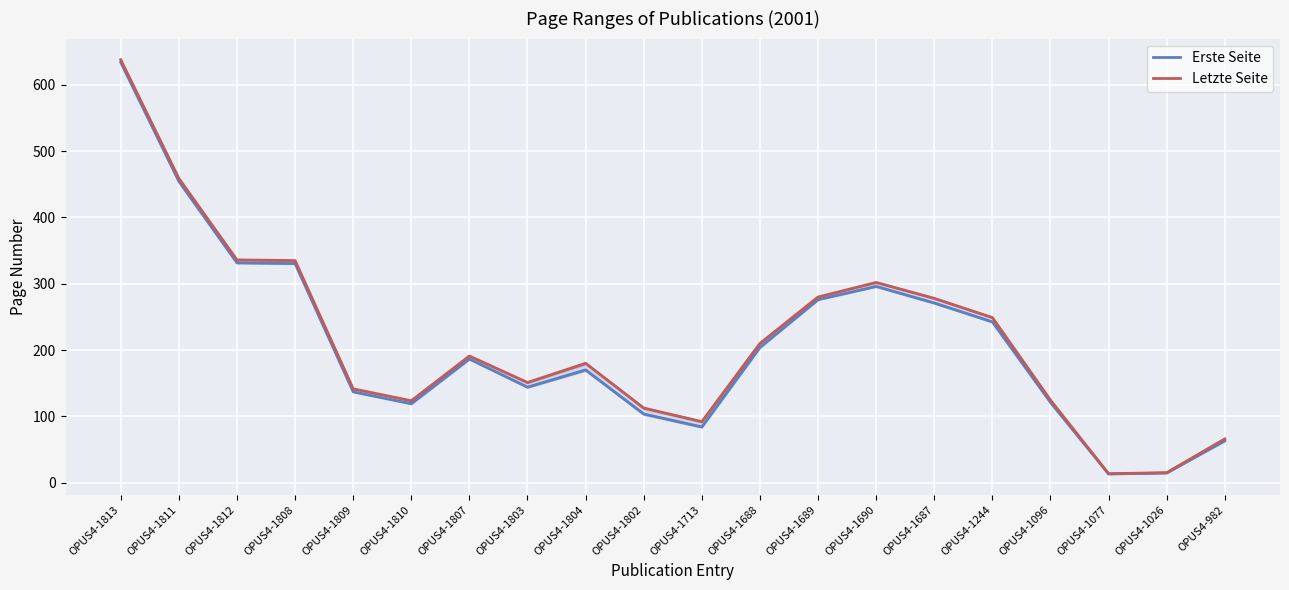

Which category has the highest value across all series?

OPUS4-1813